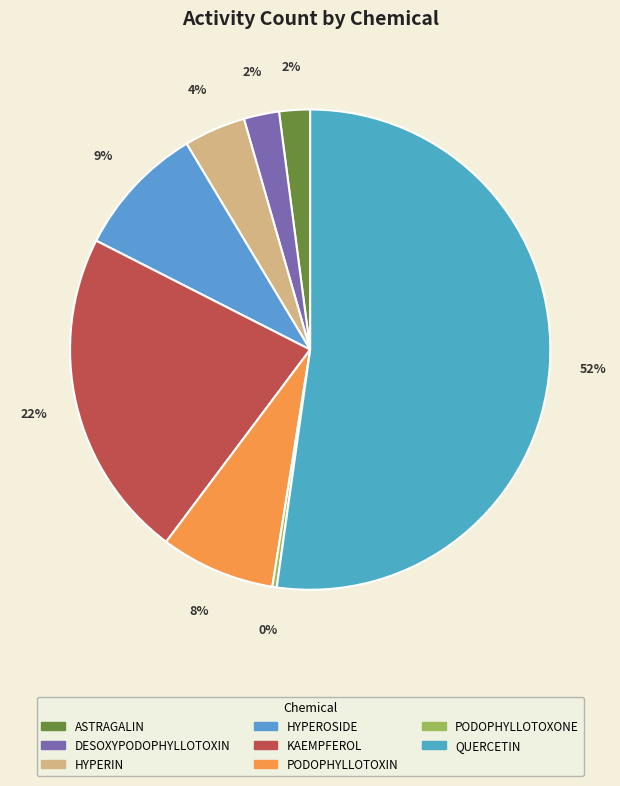

Which category has the biggest portion of the pie?

QUERCETIN